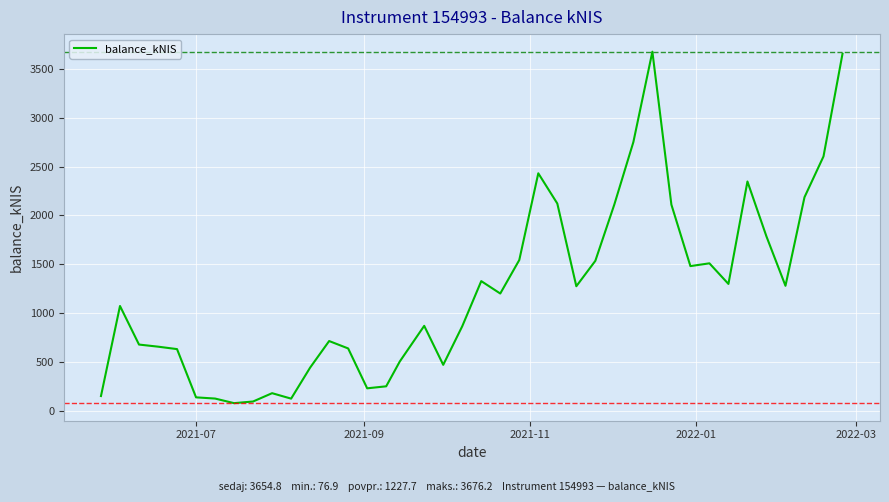

What is the difference between the maximum and minimum values?

3599.3